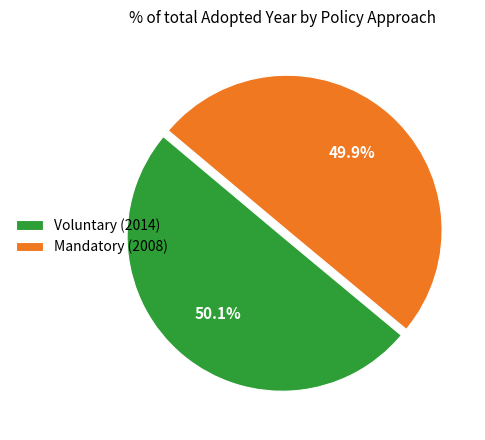

Approximately how many times larger is the value at Mandatory (2008) compared to Voluntary (2014)?

1.0